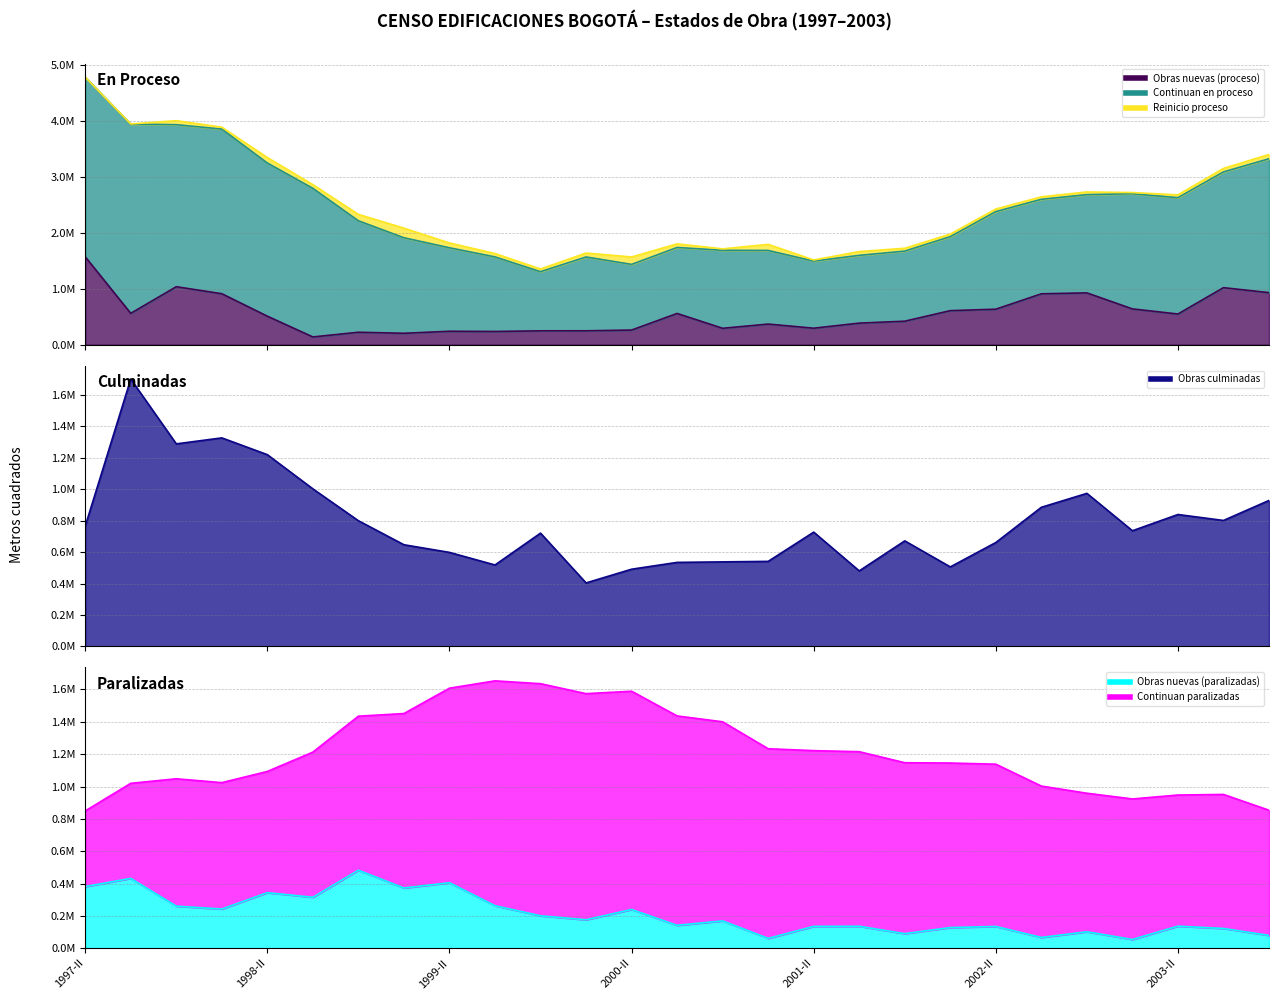

Between which two adjacent categories do Obras nuevas (proceso) and Obras culminadas first intersect?

1997-II and 1997-III